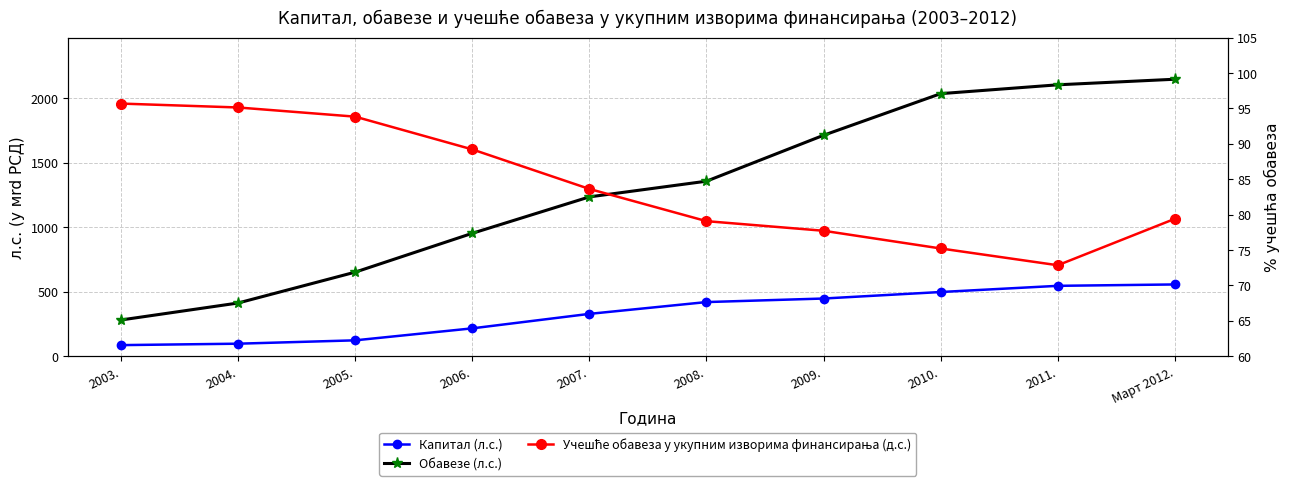

Which series has the largest total across all categories?

Обавезе (л.с.)